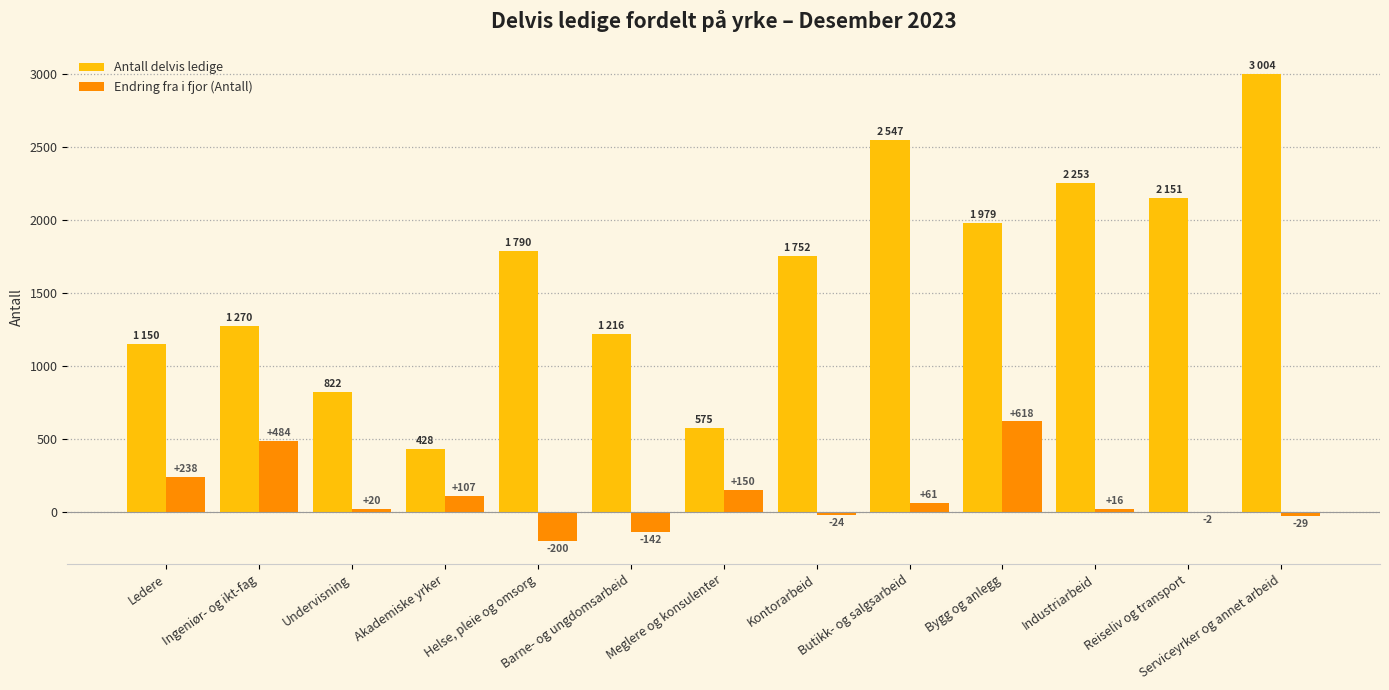

What is the total value across all series at Reiseliv og transport?

2149